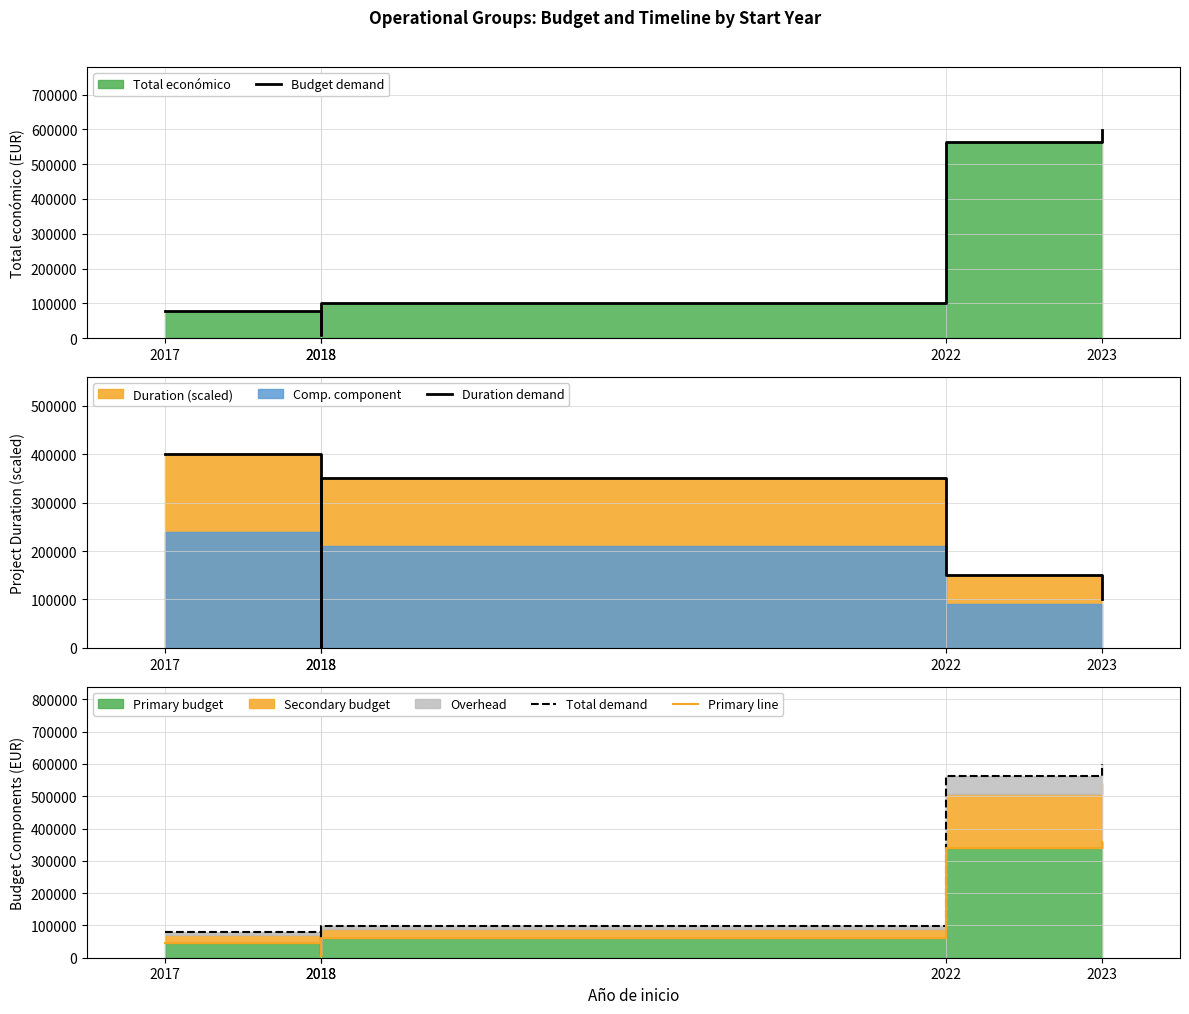

Which label corresponds to the largest value in the chart?

2023